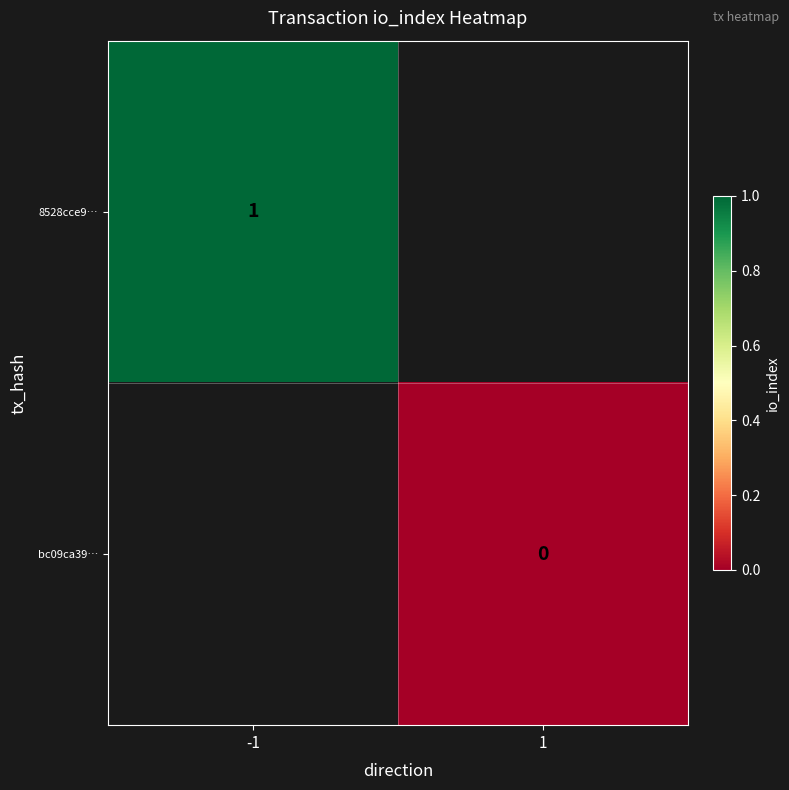

Is the value of 8528cce9… at -1 greater than the value of bc09ca39… at 1?

Yes